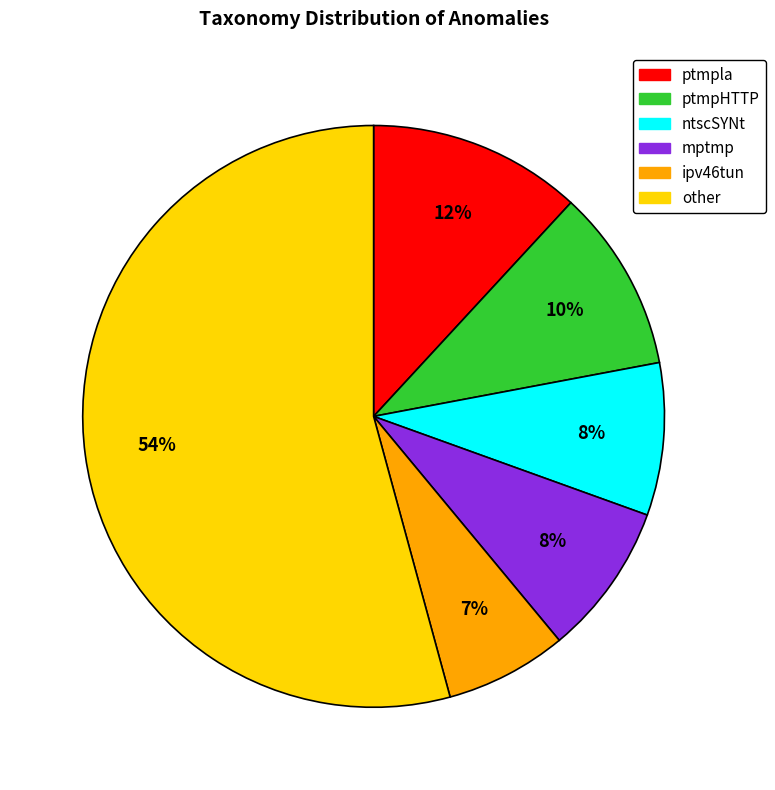

Is there any slice that represents more than half of the pie?

Yes